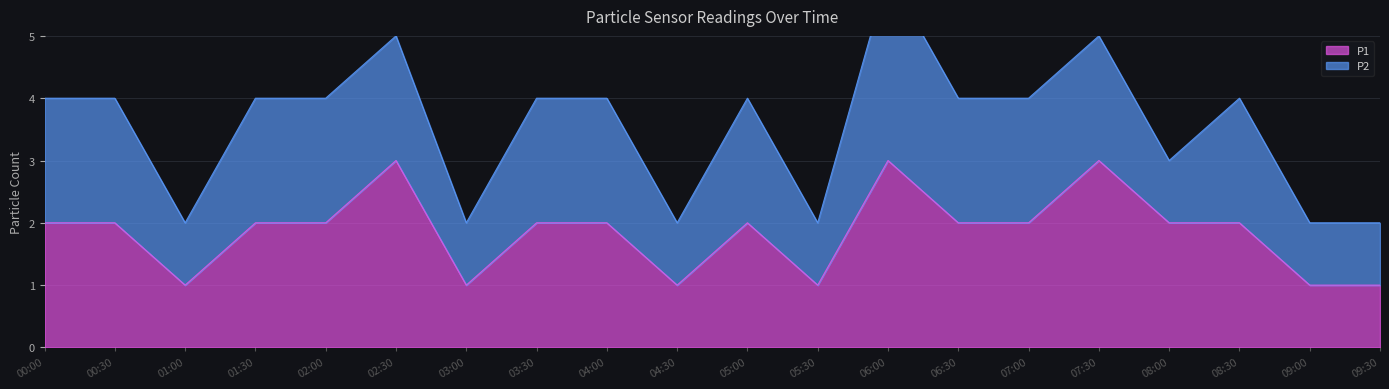

Is it true that the value at 06:30 is 1?

False